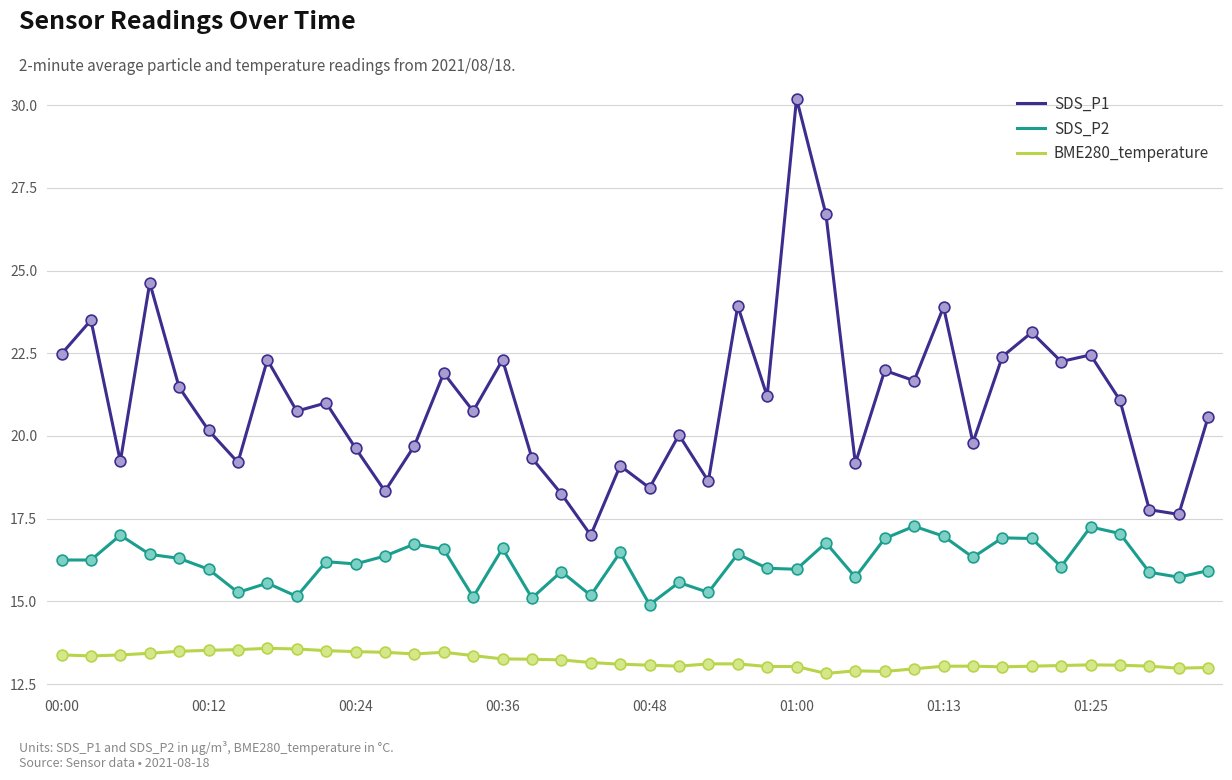

Which series has the largest total across all categories?

SDS_P1